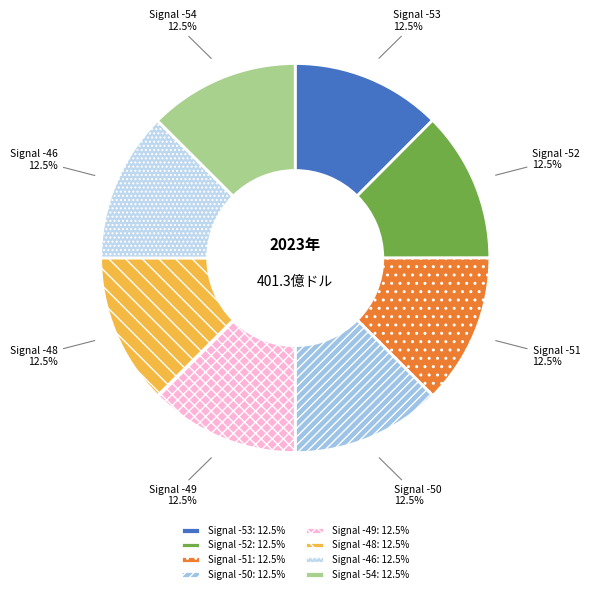

Does Signal -52 account for over 50% of the chart?

No